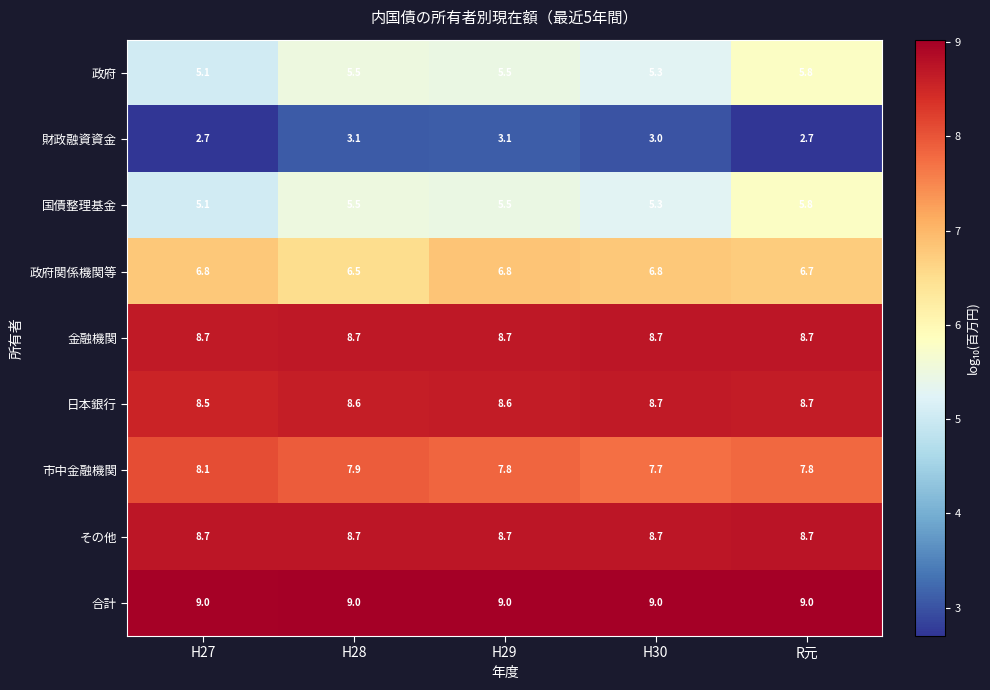

List the labels in order of 国債整理基金 value, largest first.

R元, H28, H29, H30, H27